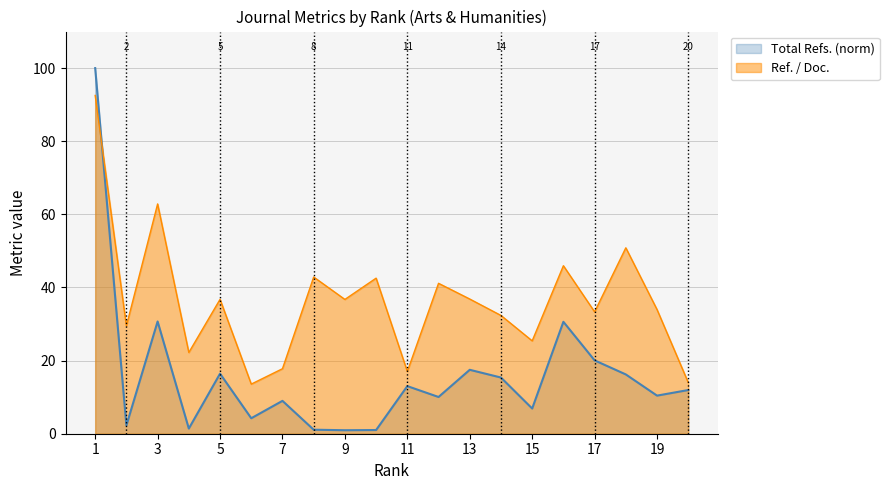

The value of Ref. / Doc. at 7 is 23.6. True or false?

False